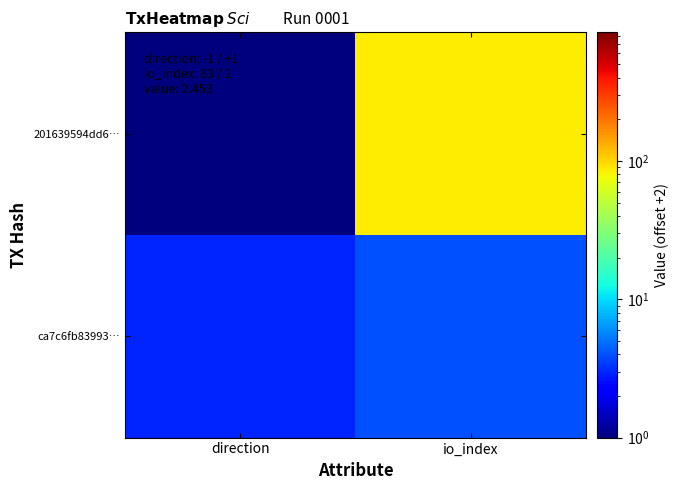

What is the difference between the highest and lowest values at direction?

2